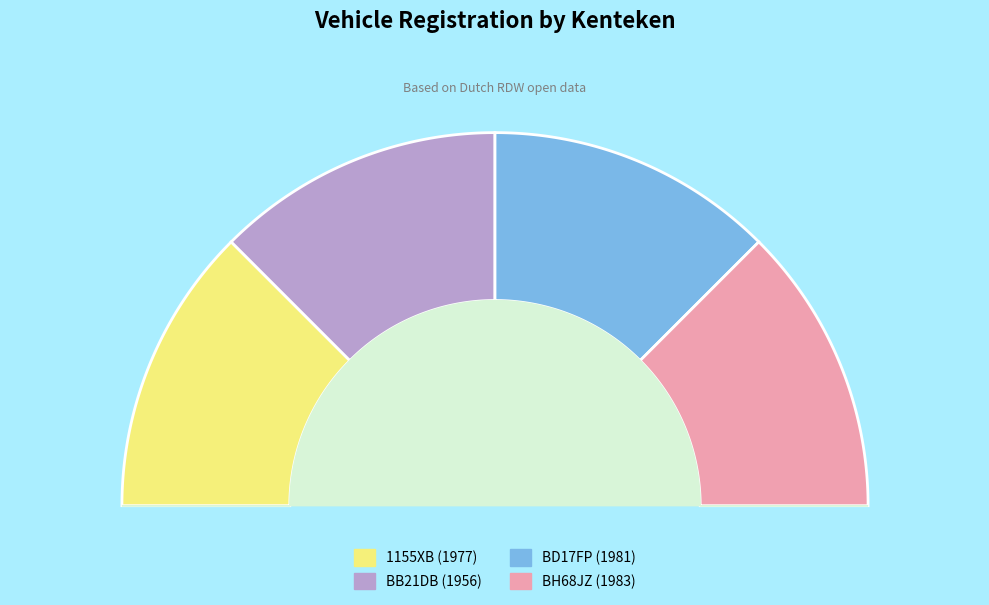

What is the ratio of the value at BD17FP (1981) to the value at BB21DB (1956)?

1.0